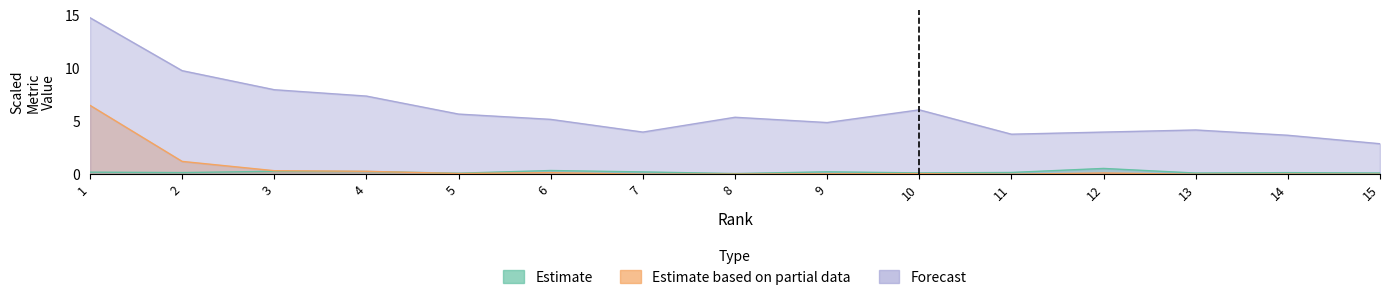

List the labels in order of Forecast value, smallest first.

15, 14, 11, 7, 12, 13, 9, 6, 8, 5, 10, 4, 3, 2, 1